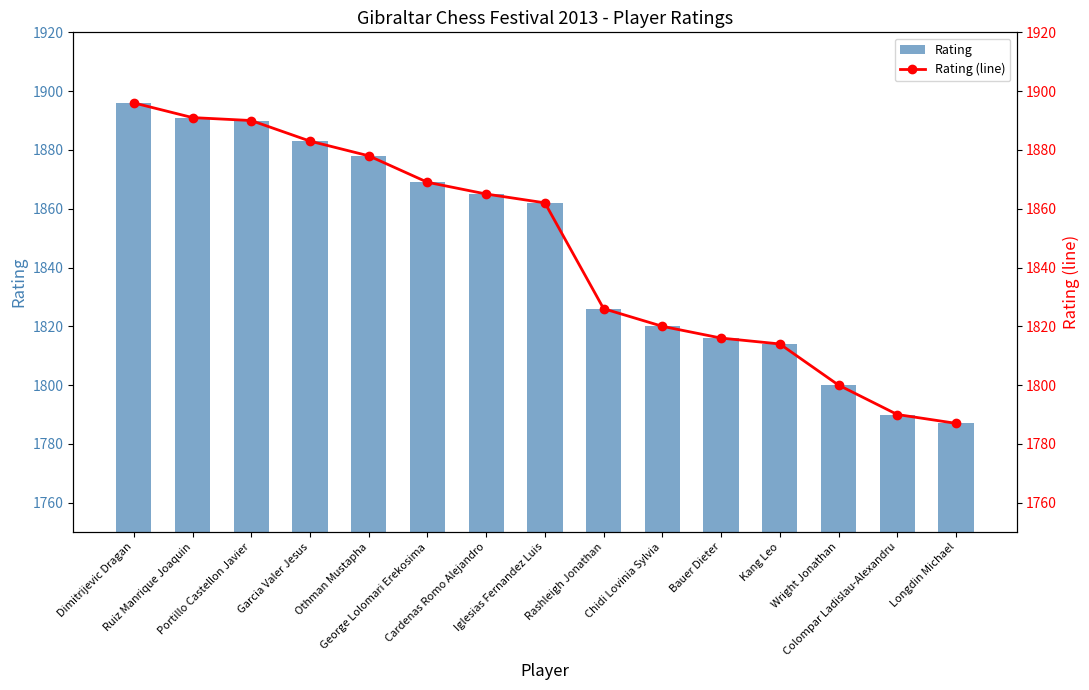

What is the maximum value shown in the chart?

1896